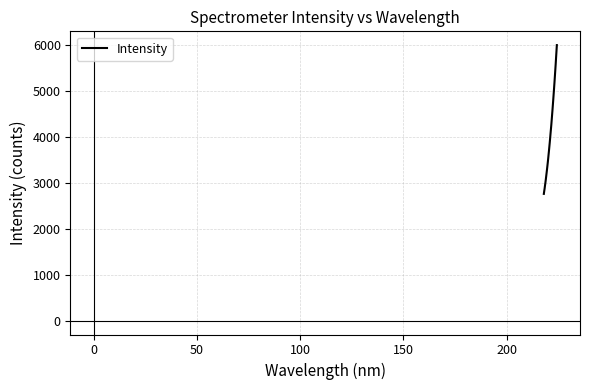

Does the chart have visible grid lines?

Yes